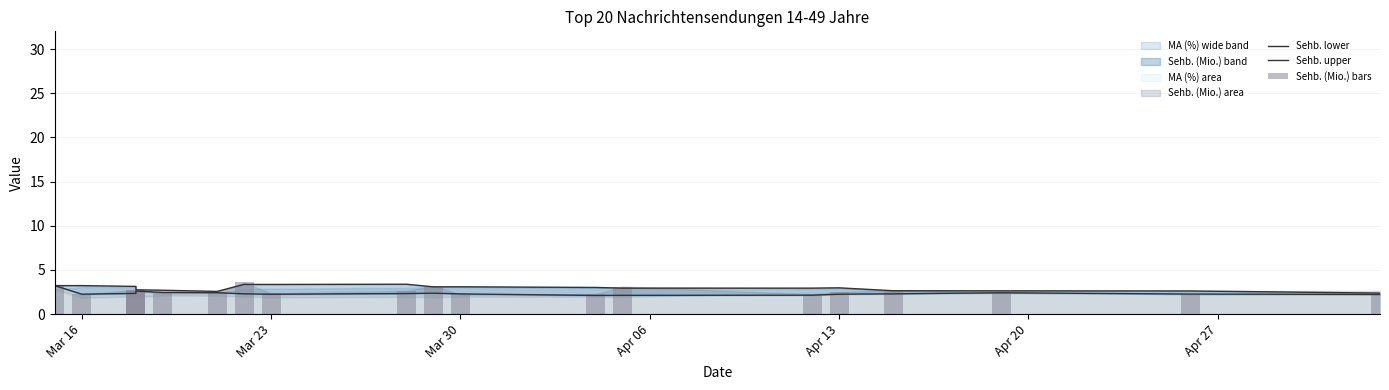

What is the total value across all series at Apr 13?

8.0